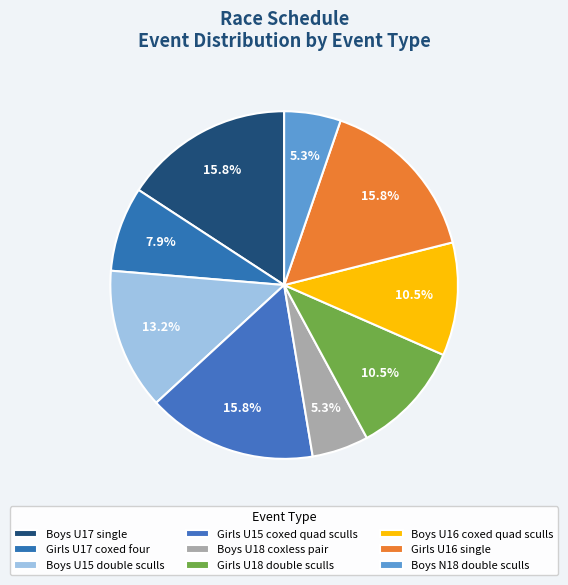

Does Boys U18 coxless pair account for over 50% of the chart?

No